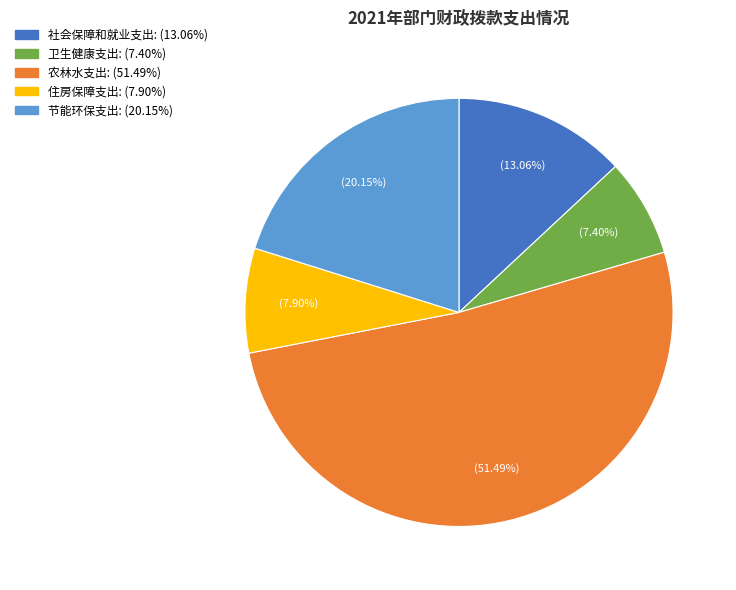

To the nearest percent, what portion does 卫生健康支出 represent?

7%